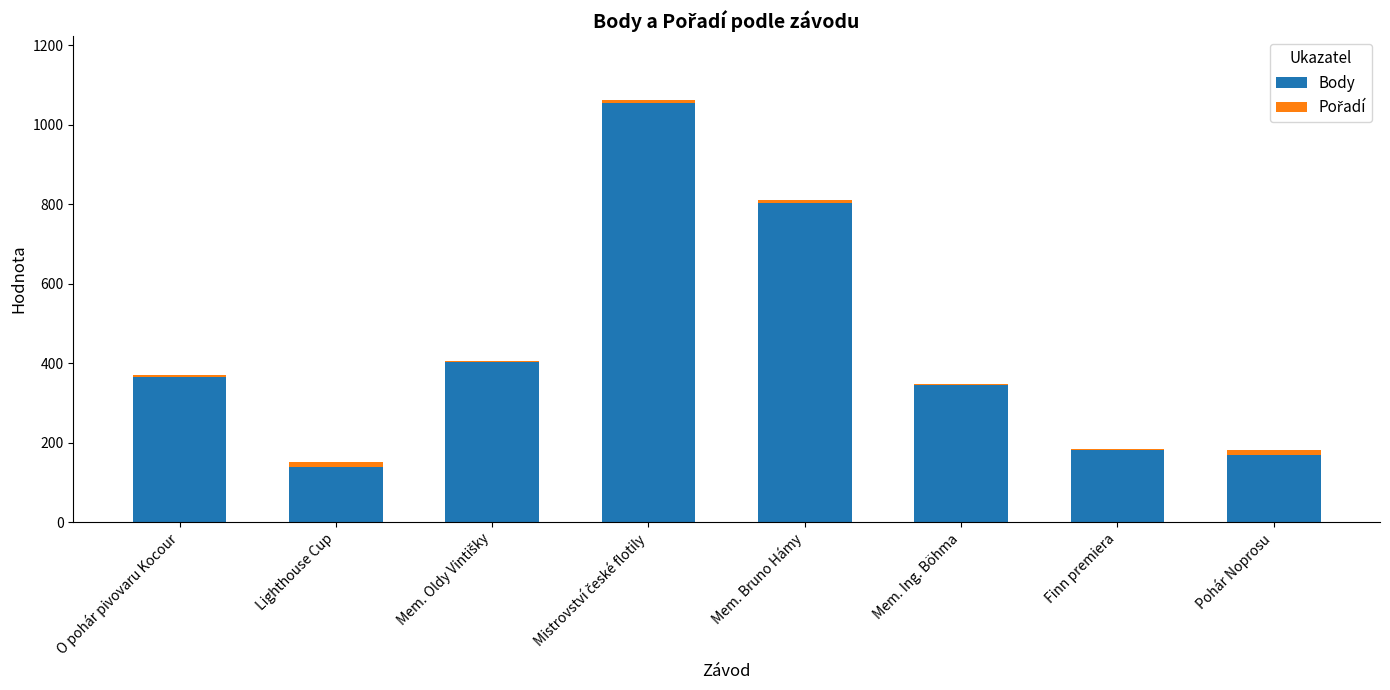

Is it true that Body equals 344 at Mem. Ing. Böhma?

True